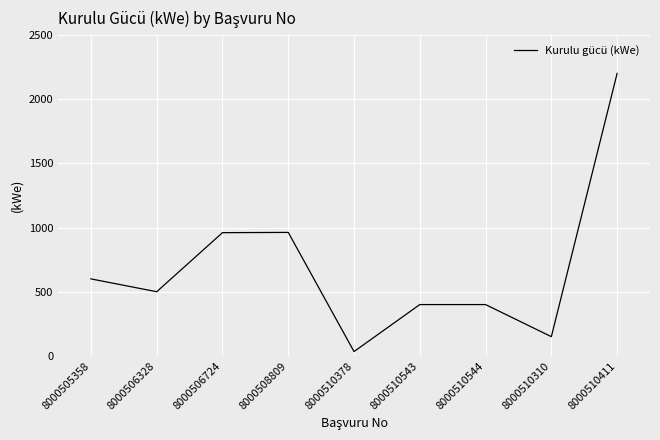

What is the smallest value displayed?

34